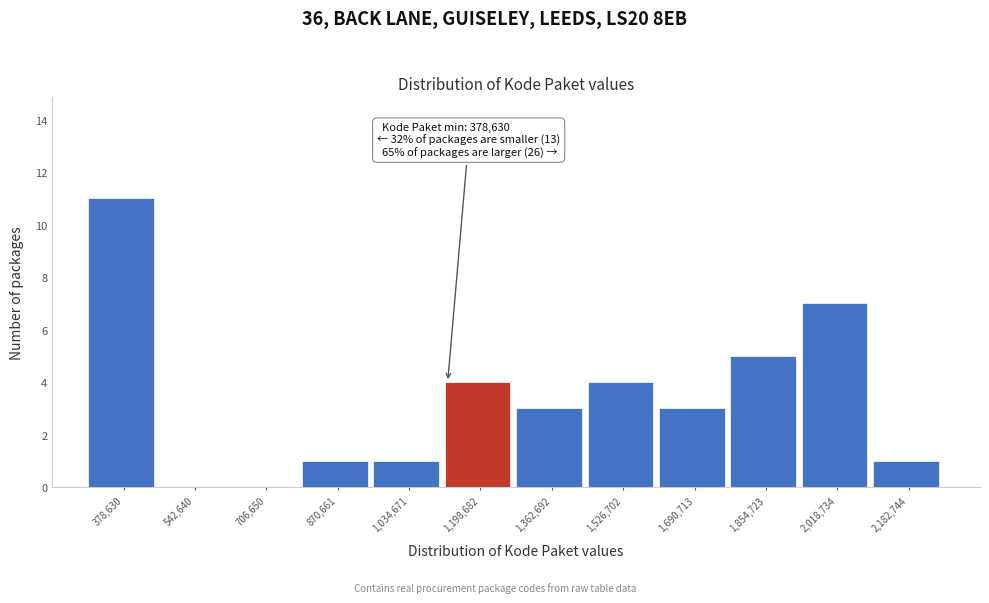

Reading right to left, transcribe all the data shown in this chart.

2,182,744=1	2,018,734=7	1,854,723=5	1,690,713=3	1,526,702=4	1,362,692=3	1,198,682=4	1,034,671=1	870,661=1	706,650=0	542,640=0	378,630=11